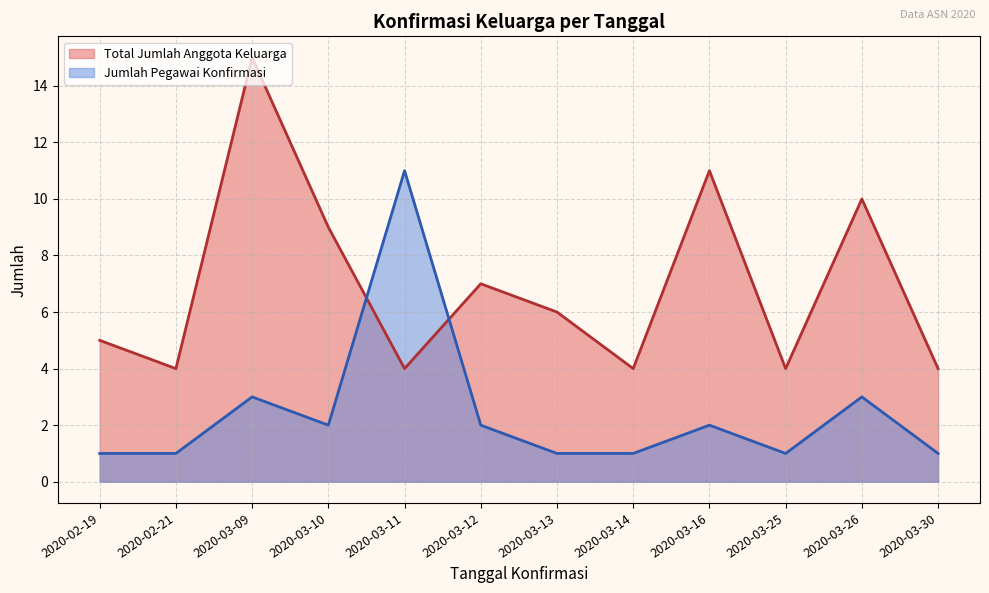

List the series in order of their peak value, lowest first.

Jumlah Pegawai Konfirmasi, Total Jumlah Anggota Keluarga